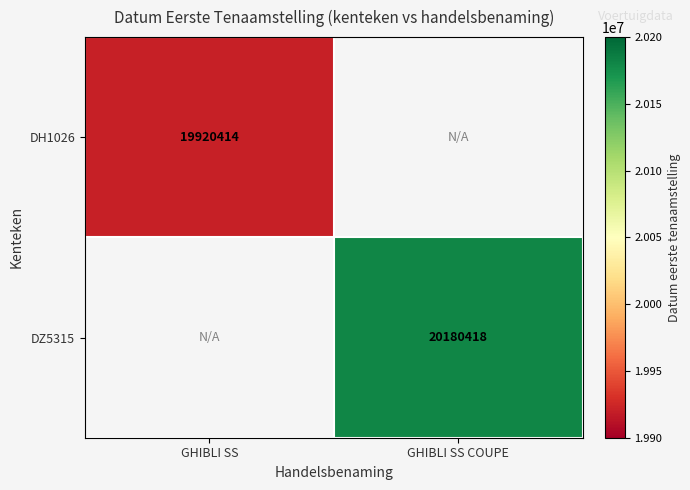

At how many categories does at least one series exceed 20044112?

1